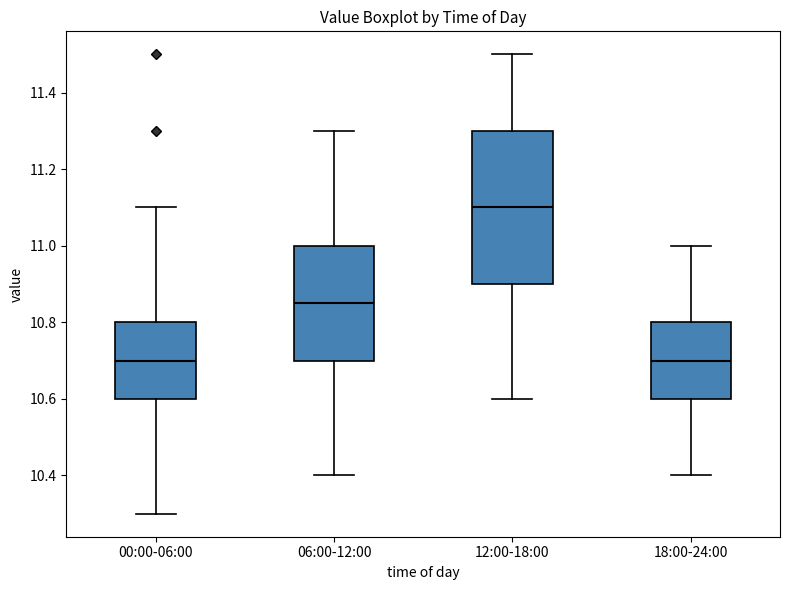

Comparing the boxes themselves (not the whiskers), which one is the tallest?

12:00-18:00